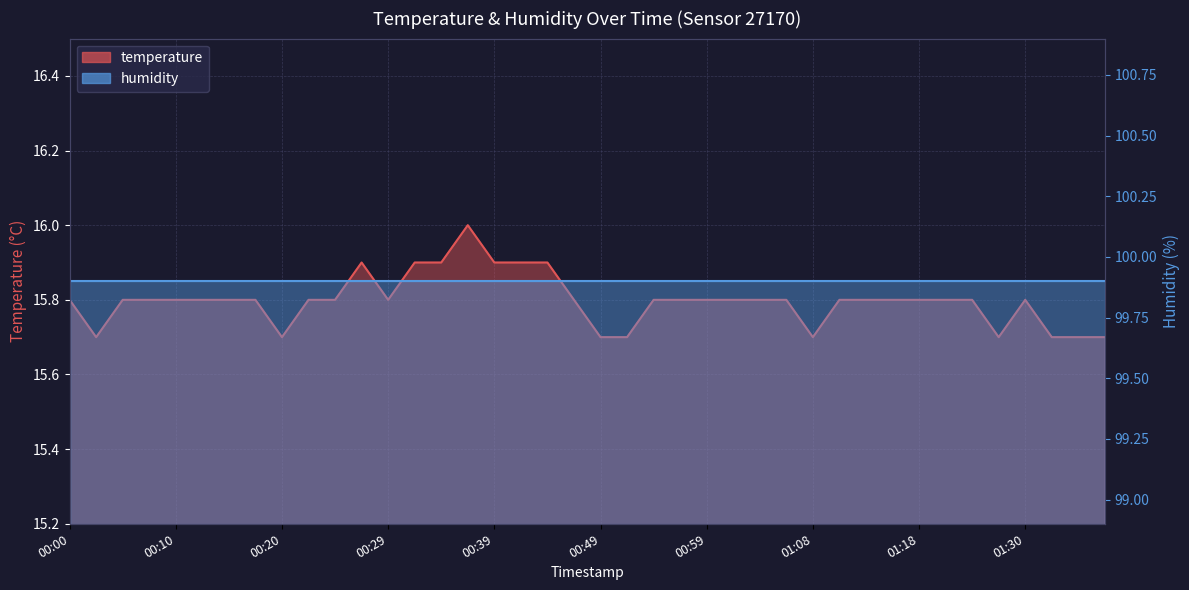

What is the difference between the maximum and minimum values?

0.3